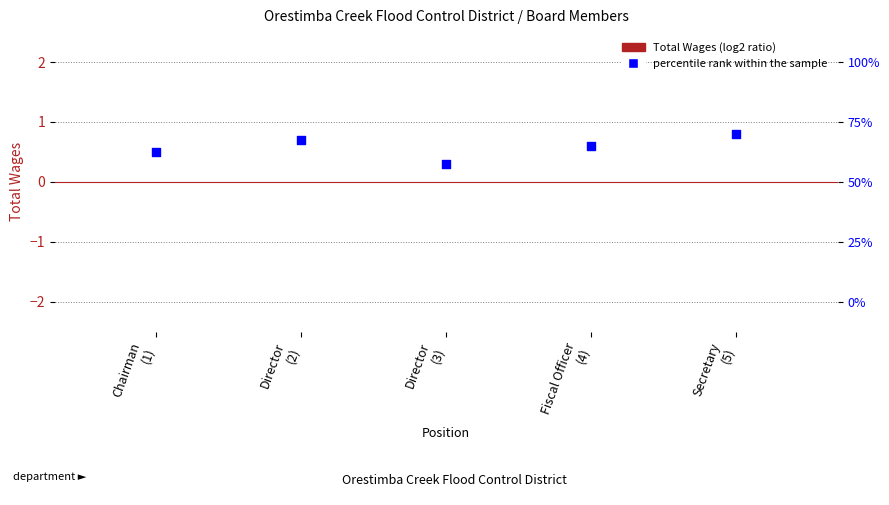

At which category is the sum across all series the highest?

Secretary
(5)